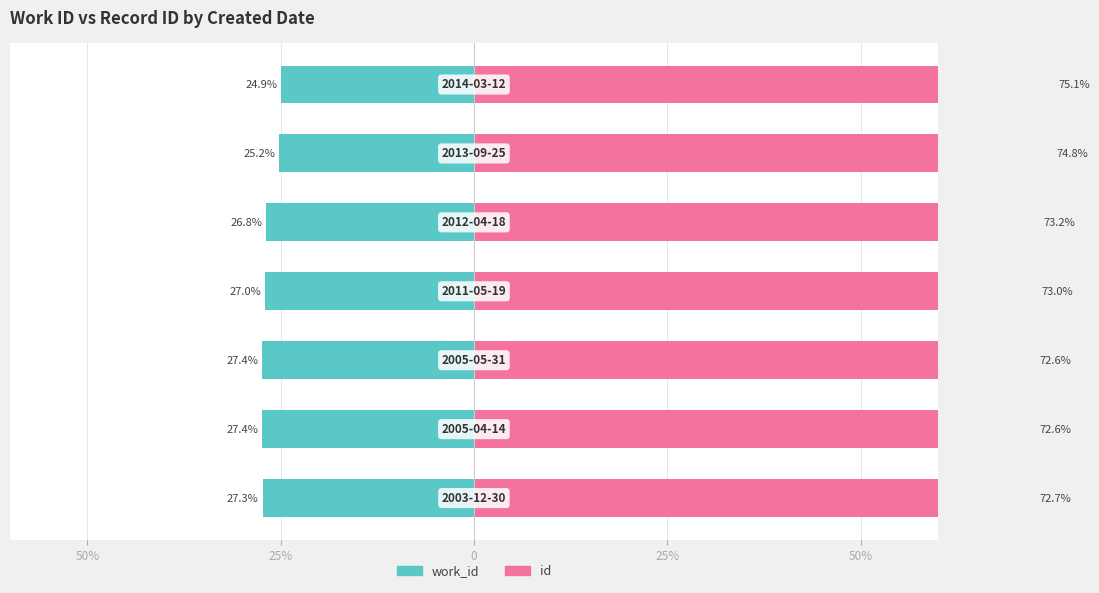

Rank the series at 25% from lowest to highest value.

work_id, id